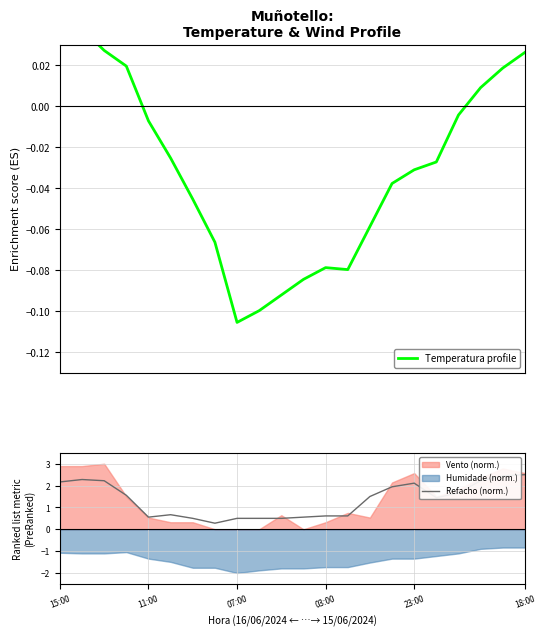

The Refacho (norm.) series shows 0.6 at 11:00. True or false?

True